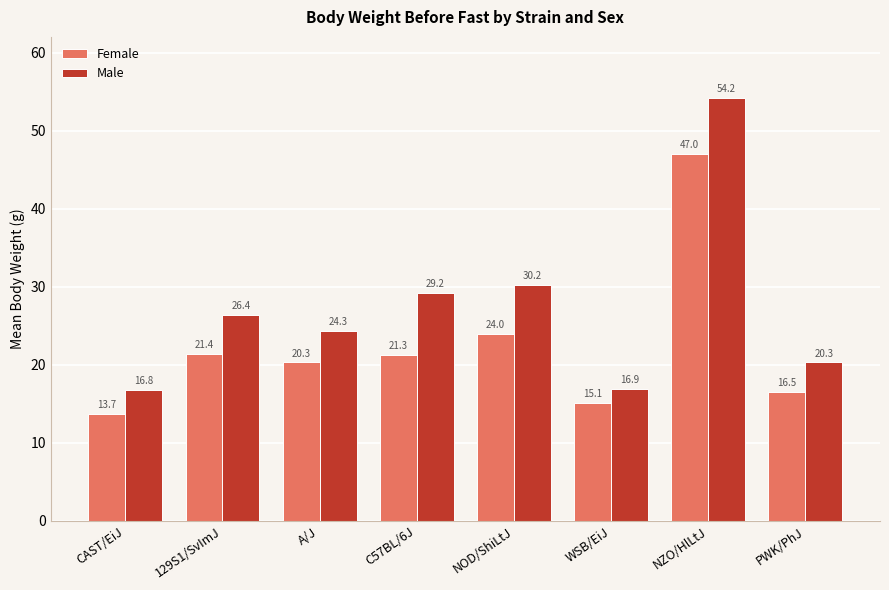

Reading left to right, transcribe all the data shown in this chart.

Female: CAST/EiJ=13.7	129S1/SvImJ=21.4	A/J=20.3	C57BL/6J=21.3	NOD/ShiLtJ=24.0	WSB/EiJ=15.1	NZO/HlLtJ=47.0	PWK/PhJ=16.5
Male: CAST/EiJ=16.8	129S1/SvImJ=26.4	A/J=24.3	C57BL/6J=29.2	NOD/ShiLtJ=30.2	WSB/EiJ=16.9	NZO/HlLtJ=54.2	PWK/PhJ=20.3